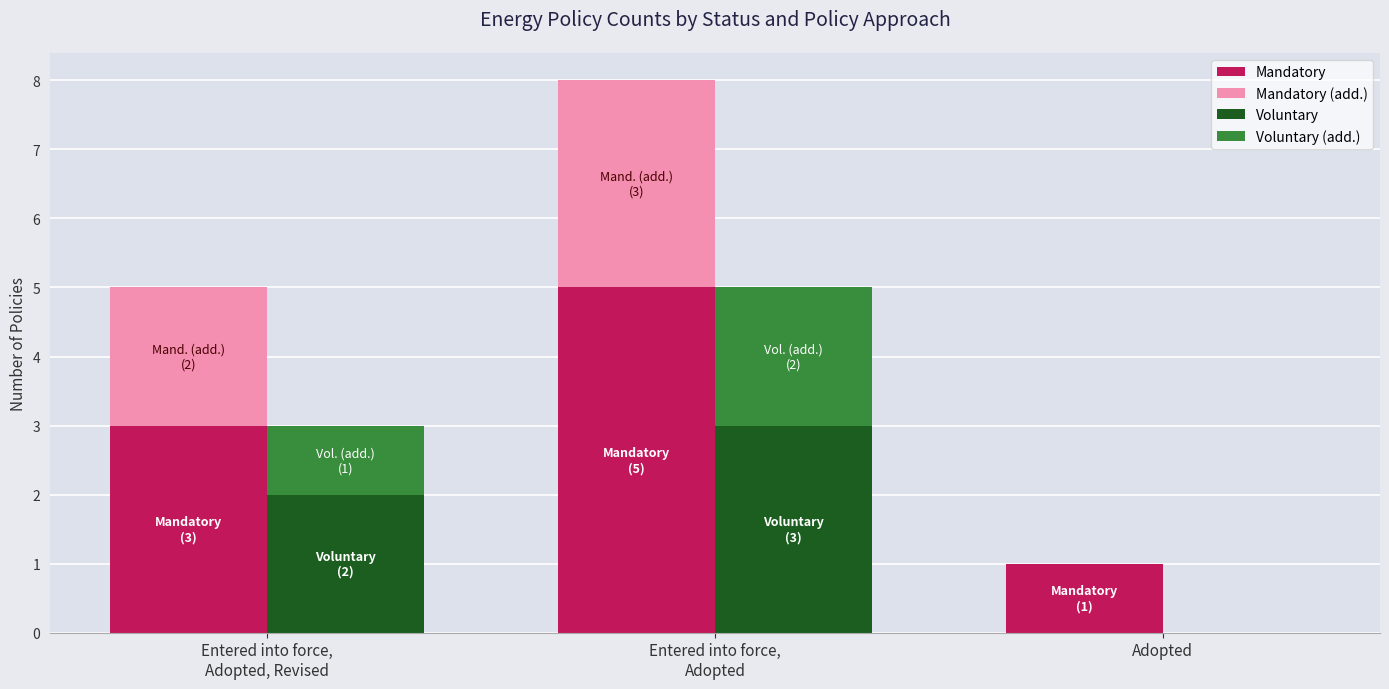

At which category is the sum across all series the highest?

Entered into force,
Adopted